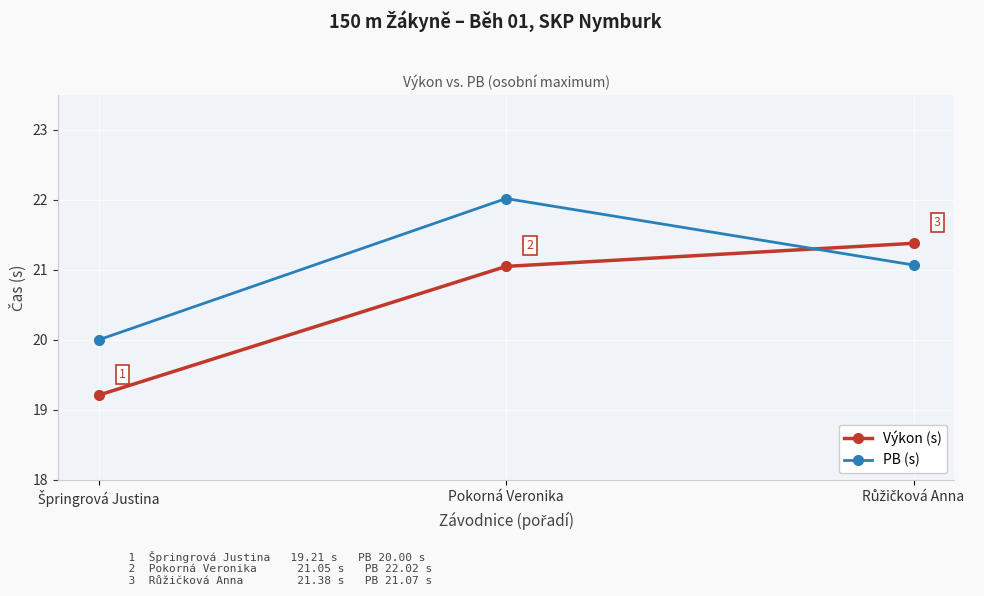

Rank the series by their average value, from highest to lowest.

PB (s), Výkon (s)